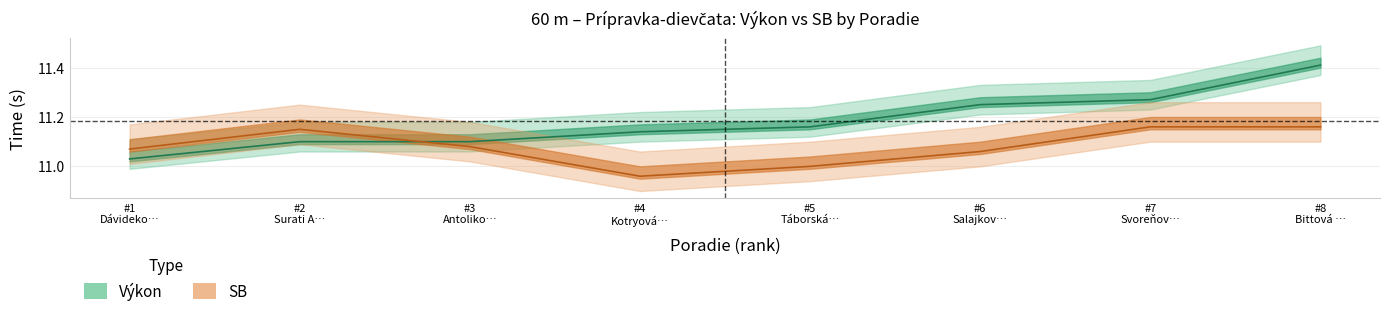

True or false: Výkon has a value of 11.3 at #7 Svoreňov….

True